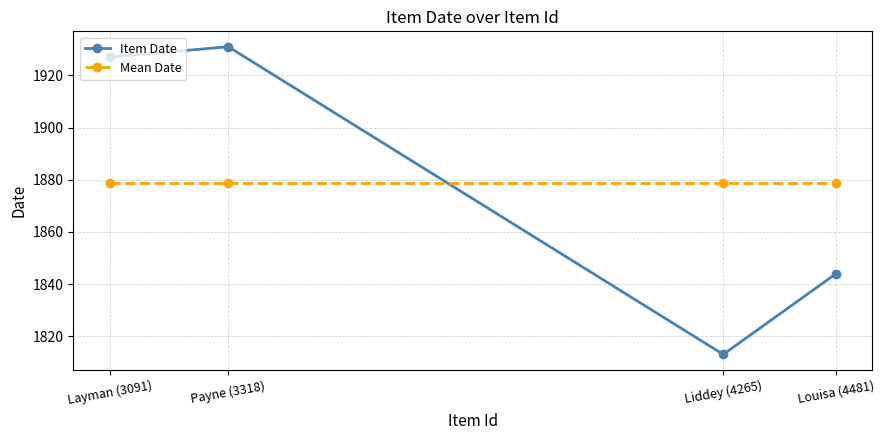

What is the minimum value for Mean Date?

1878.8